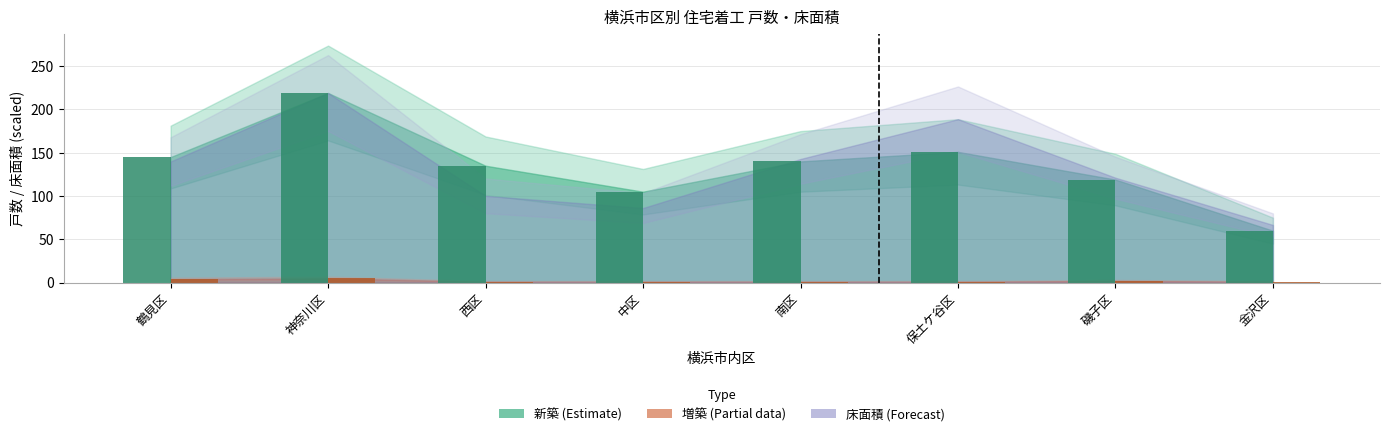

Which category has the highest value across all series?

神奈川区